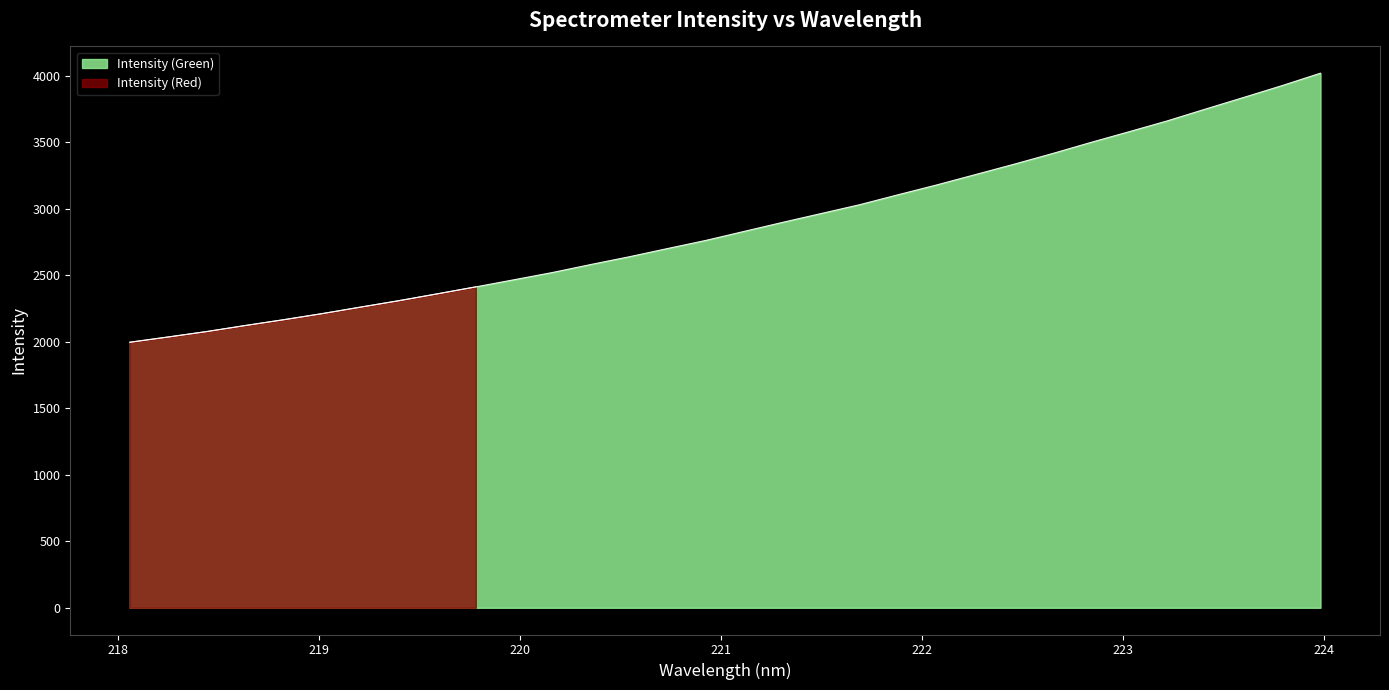

Does the chart display data point markers on the line(s)?

No